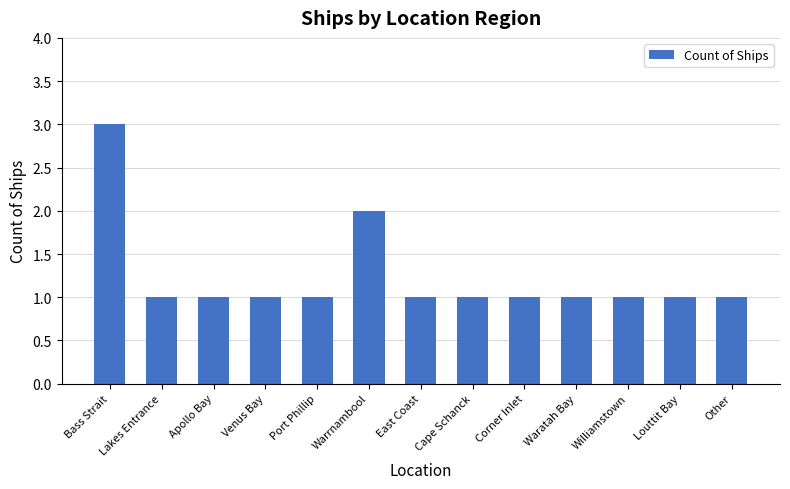

What is the label of the 10th bar from the left?

Waratah Bay